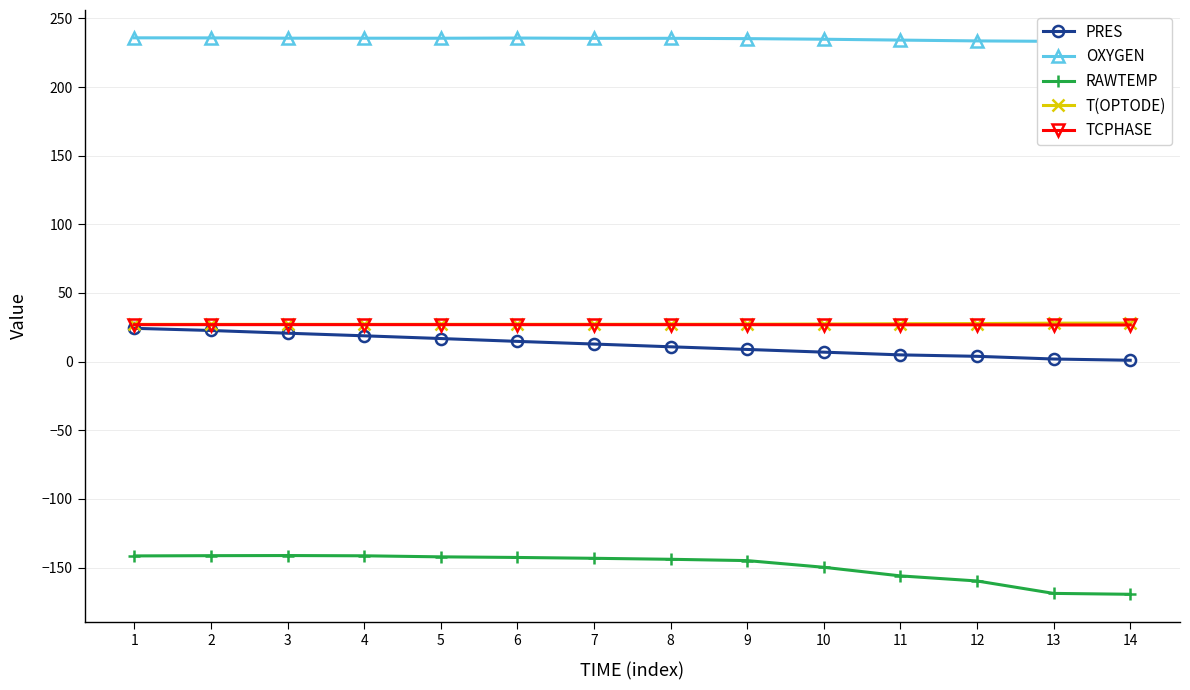

What are all the series names shown in the legend?

PRES, OXYGEN, RAWTEMP, T(OPTODE), TCPHASE